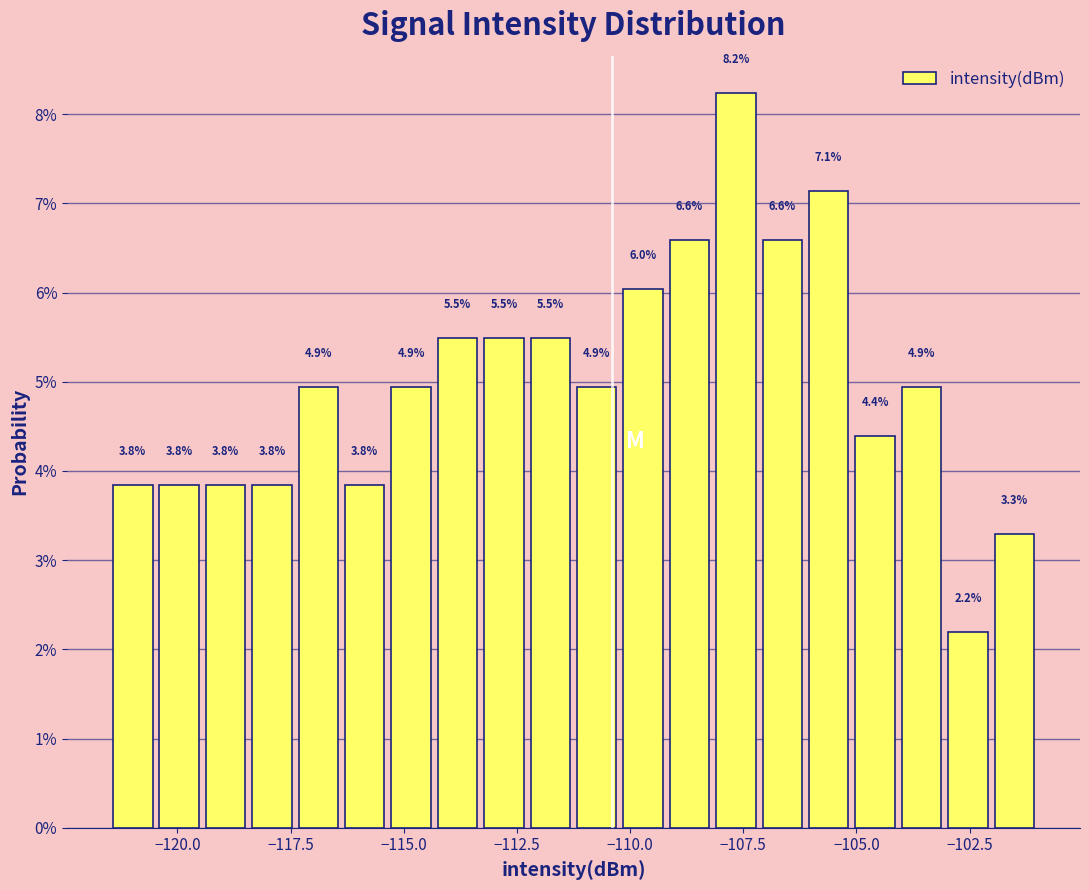

Read against the x-axis, roughly where is the centre of the tallest bar?

-107.5